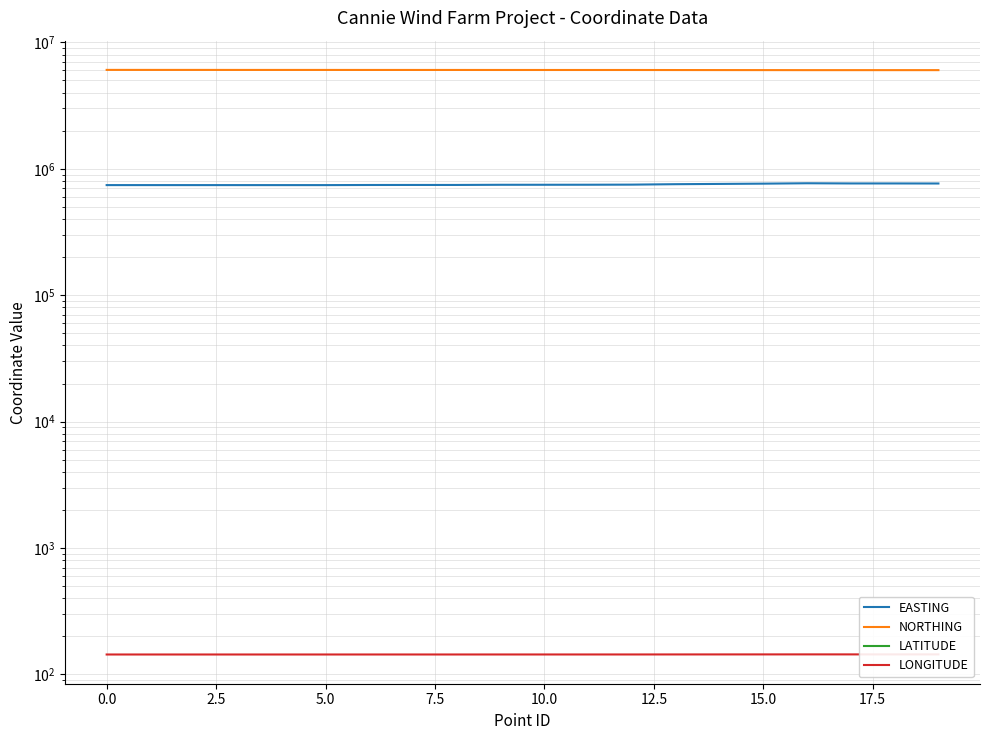

At 12.5, list the series in order from largest to smallest.

NORTHING, EASTING, LONGITUDE, LATITUDE